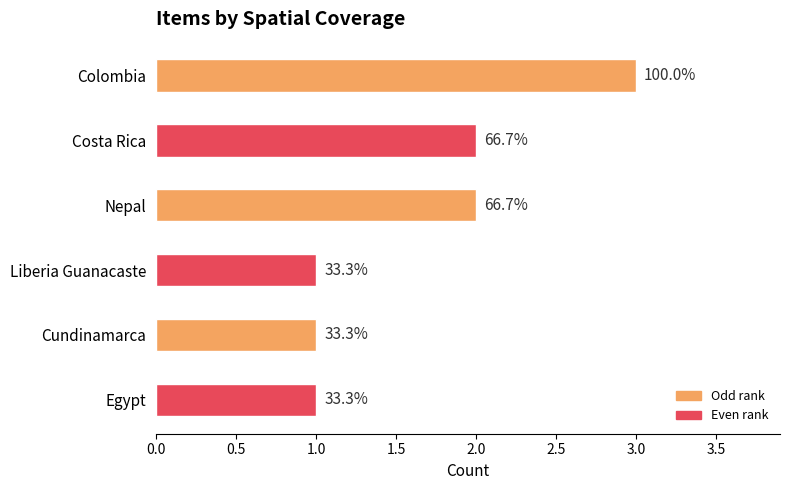

How many bars are there in total?

6